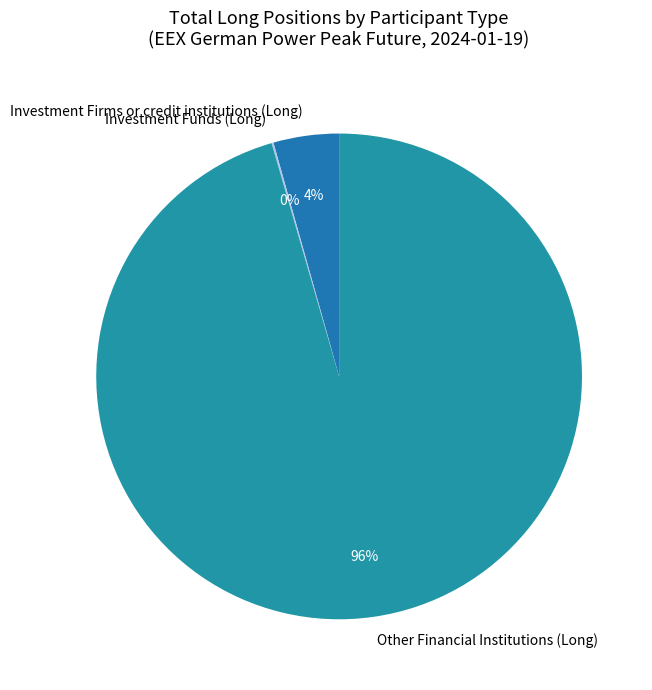

Which slice is the largest?

Other Financial Institutions (Long)